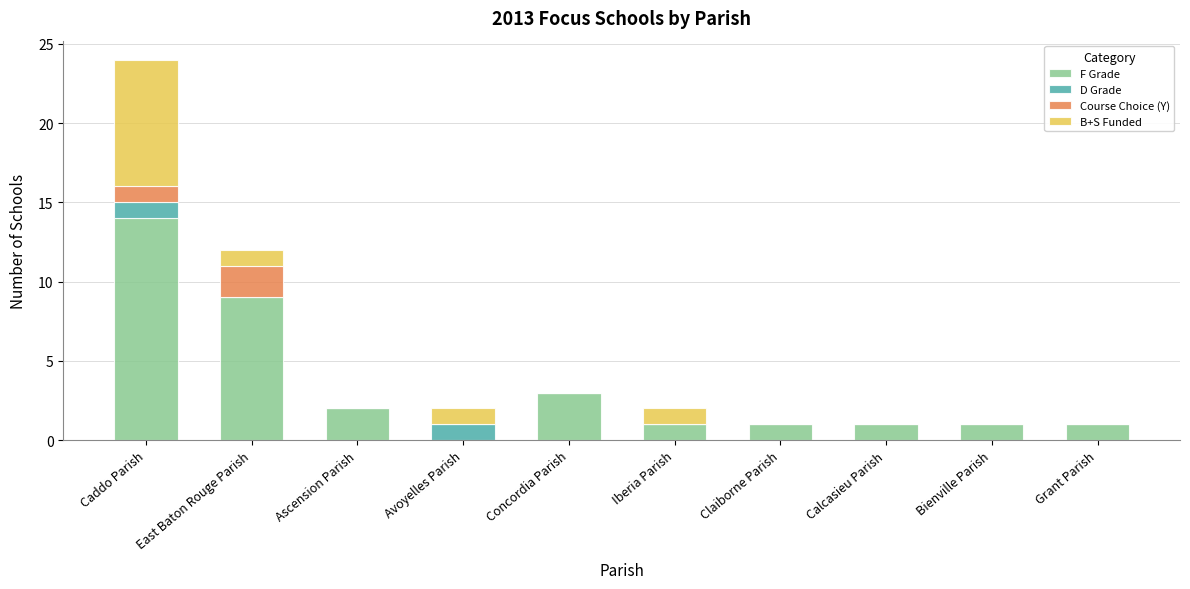

What value does the F Grade series have at Caddo Parish, to the nearest 5?

15